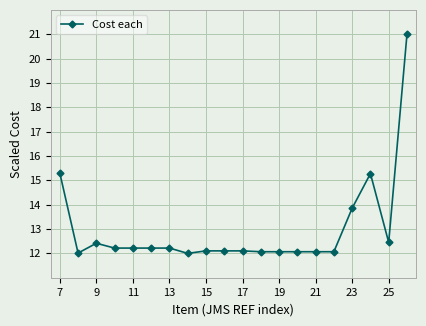

What is the value of the 11th point from the left?

12.1